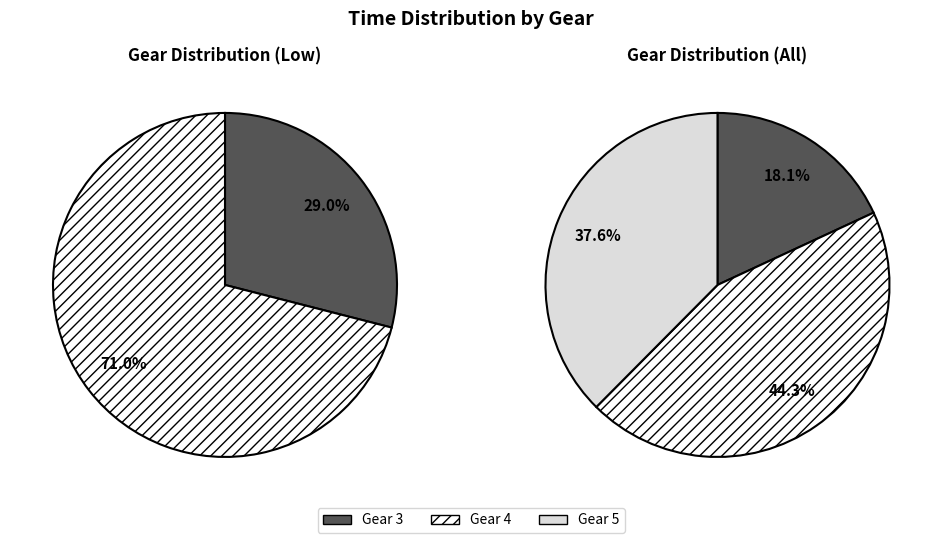

Which has a higher value, Gear 3 or Gear 5?

Gear 5